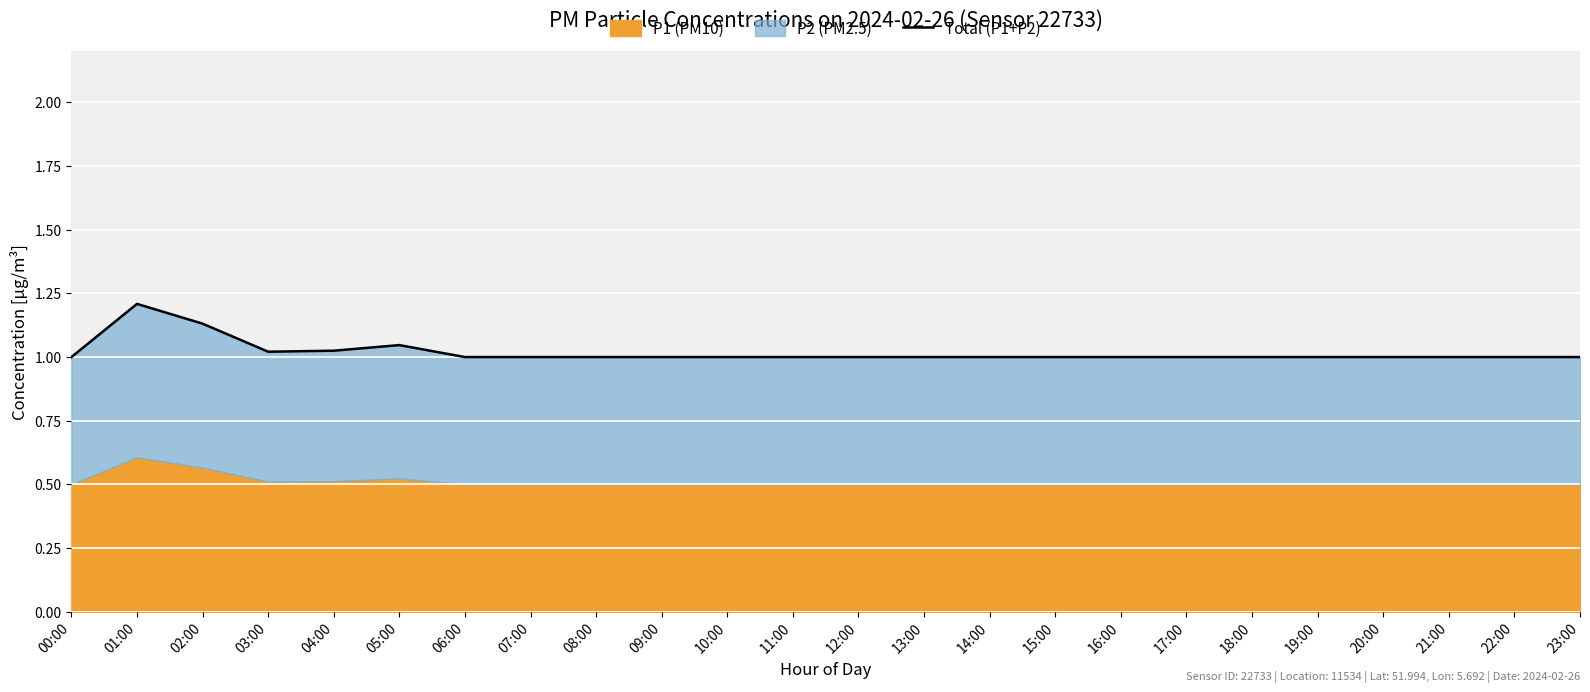

How many points are higher than both their immediate neighbors (excluding endpoints)?

2